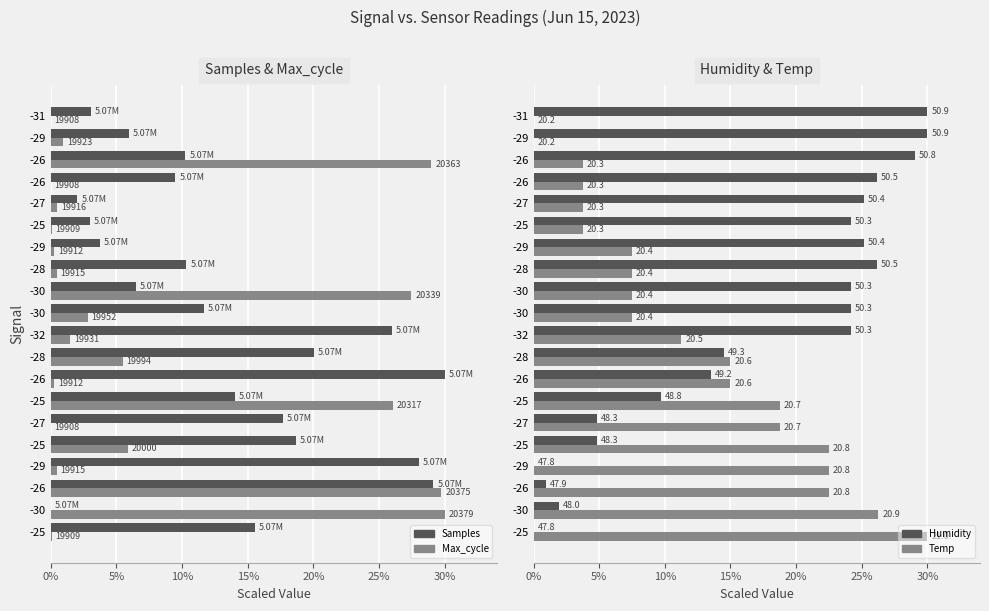

What is the greatest value displayed?

30.0